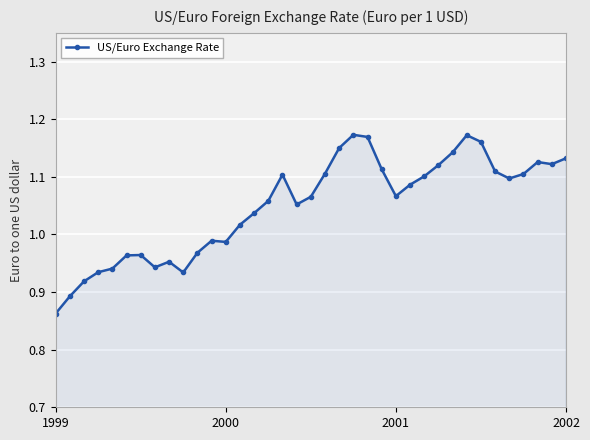

True or false: there are more than 2 points higher than both neighbors.

True